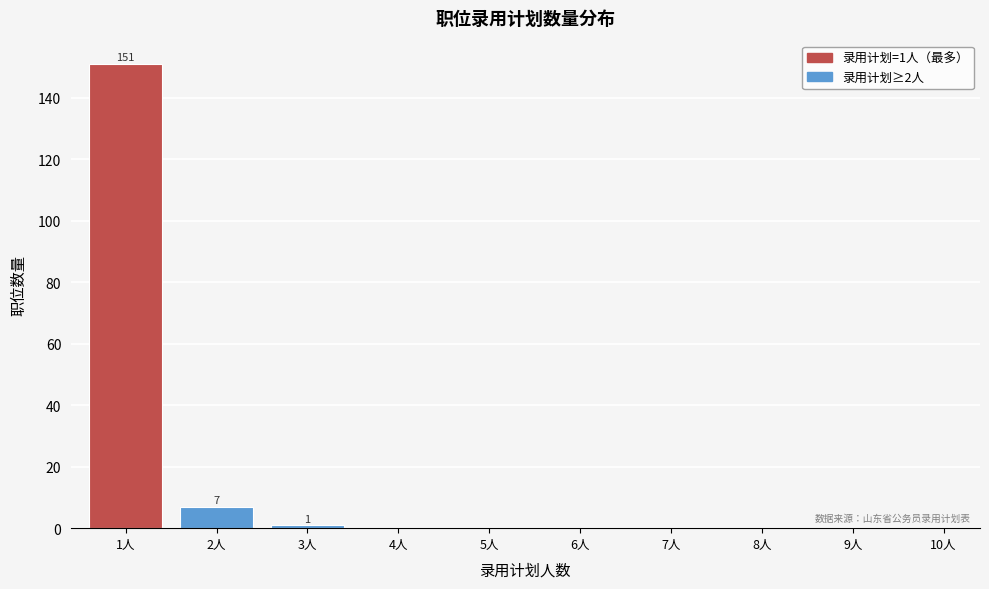

Reading left to right, what are all the values shown in this chart?

1人=151	2人=7	3人=1	4人=0	5人=0	6人=0	7人=0	8人=0	9人=0	10人=0